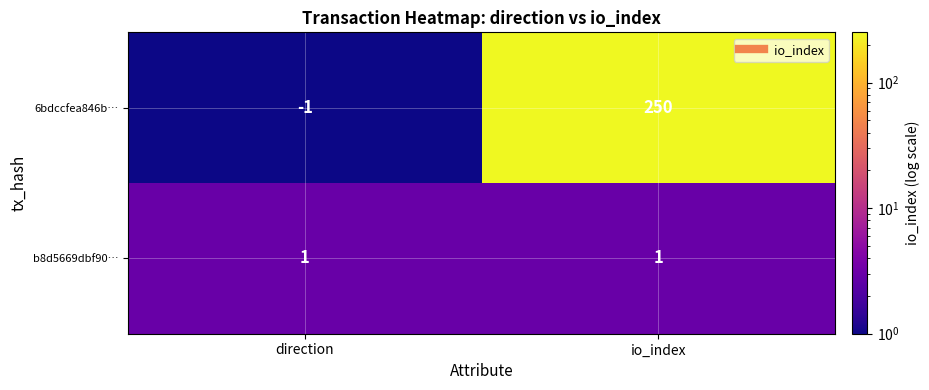

Between direction and io_index, which series saw the biggest shift?

6bdccfea846b…